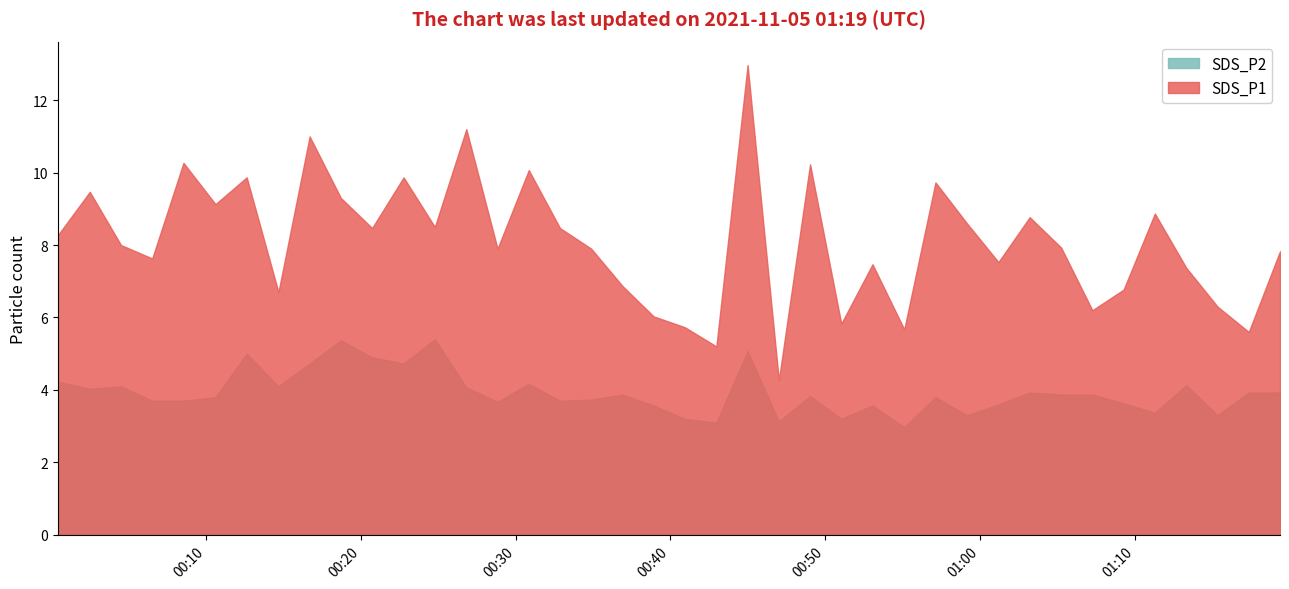

What is the smallest value displayed?

3.0